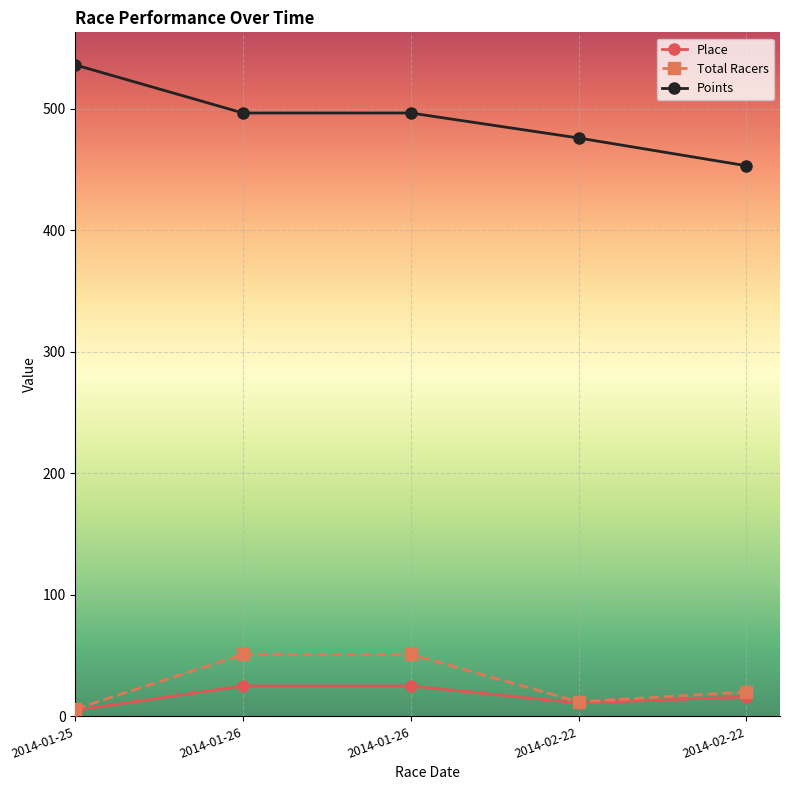

At which category is the sum across all series the highest?

2014-01-26